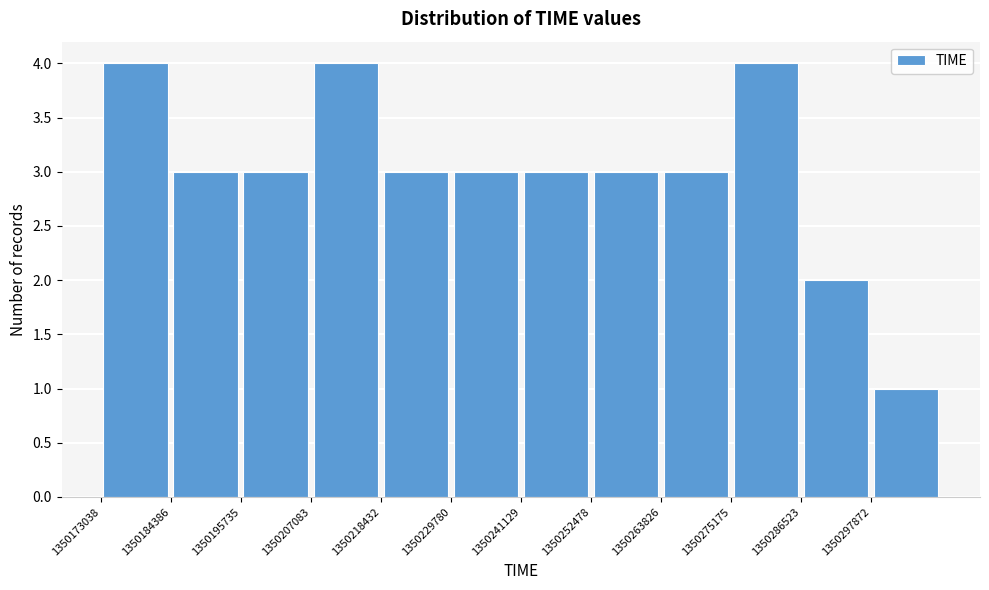

Reading left to right, list every bar in this chart as the range it spans on the x-axis followed by its height. Neither the bar edges nor the heights are printed on the chart, so give them approximately, as read against the axes.

1350174000 to 1350184000: 4
1350184000 to 1350196000: 3
1350196000 to 1350208000: 3
1350208000 to 1350218000: 4
1350218000 to 1350230000: 3
1350230000 to 1350242000: 3
1350242000 to 1350252000: 3
1350252000 to 1350264000: 3
1350264000 to 1350276000: 3
1350276000 to 1350286000: 4
1350286000 to 1350298000: 2
1350298000 to 1350310000: 1